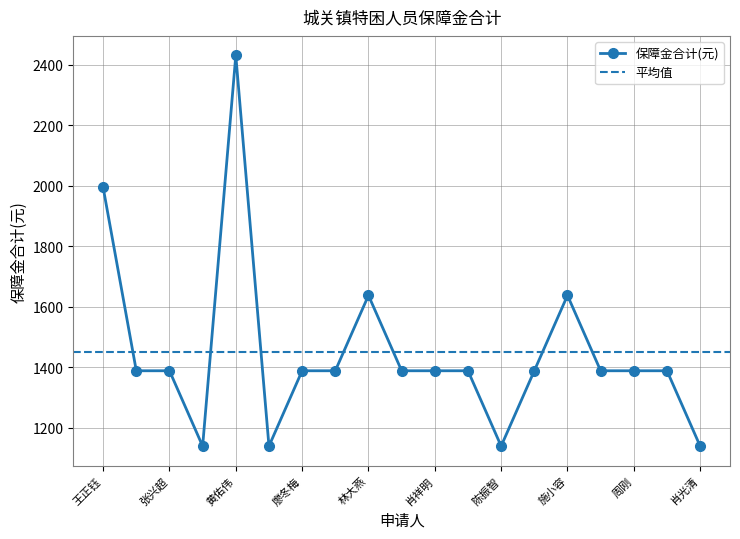

Which has a higher value, 吴佐仁 or 吴登汉?

吴佐仁